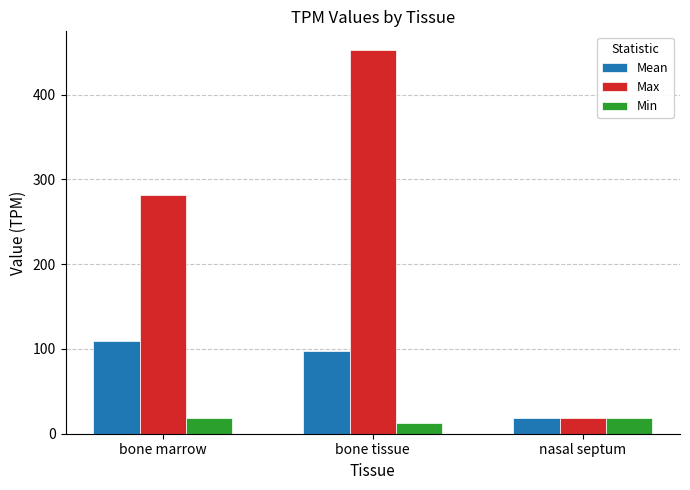

What are all the series names shown in the legend?

Mean, Max, Min